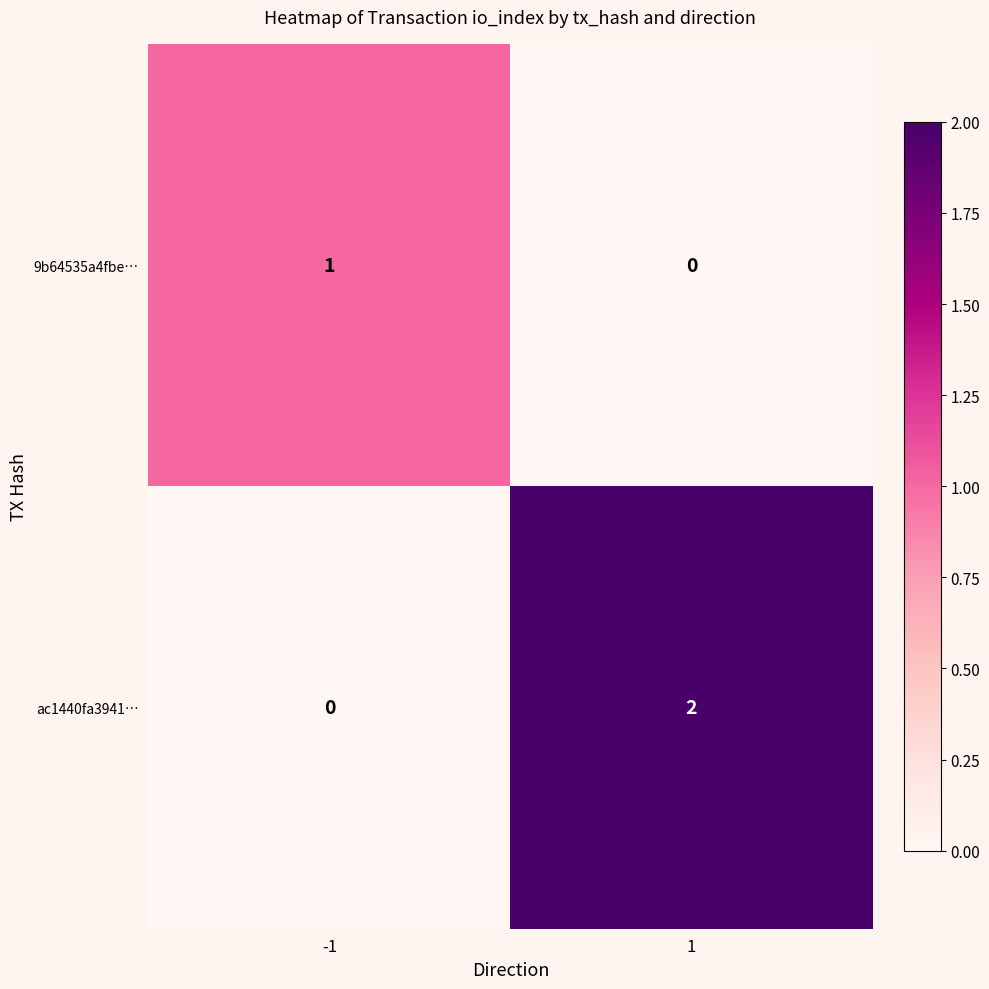

Between -1 and 1, which series saw the biggest shift?

ac1440fa3941…